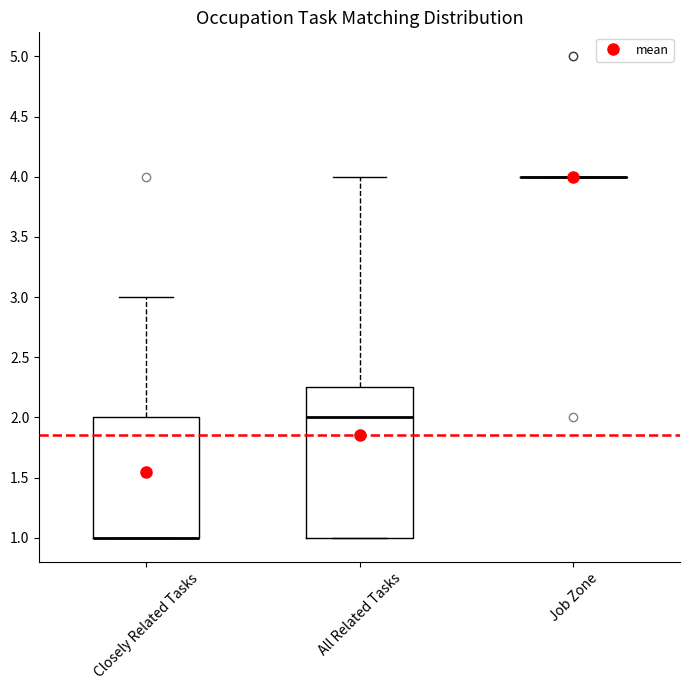

Reading left to right, read every box against the y-axis: the position of its median line, the range the box covers, and the ends of its whiskers. The values are not printed on the chart, so give them approximately, as read against the axis.

Closely Related Tasks: median 1.00 (drawn on the box's lower edge), box 1.00 to 2.00, whiskers 1.00 to 3.00
All Related Tasks: median 2.00, box 1.00 to 2.25, whiskers 1.00 to 4.00
Job Zone: box collapsed to a line at 4.00, whiskers 4.00 to 4.00